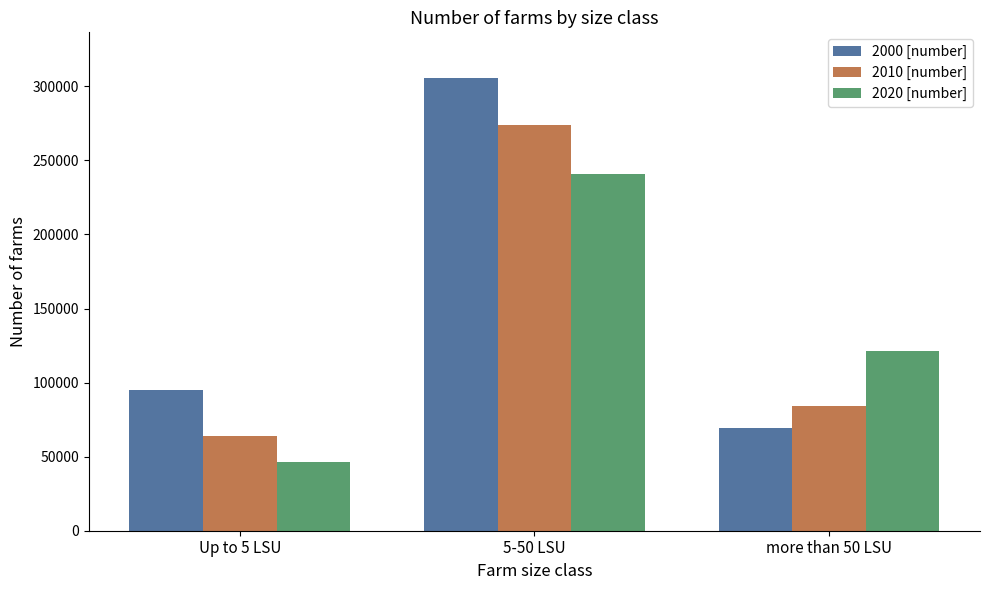

Is it true that 2020 [number] equals 241030 at 5-50 LSU?

True